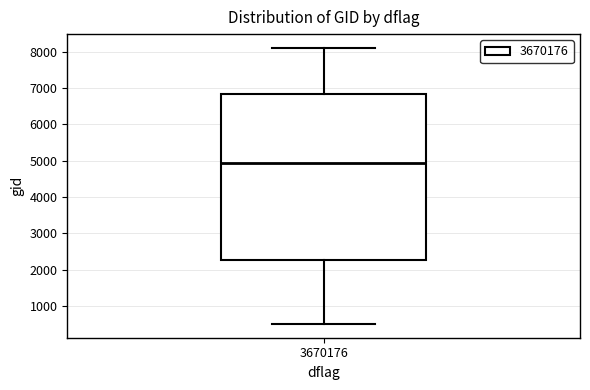

Where is the lower edge of the box at x = 3670176 on the y-axis? The values are not printed on the chart, so give them approximately, as read against the axis.

2300